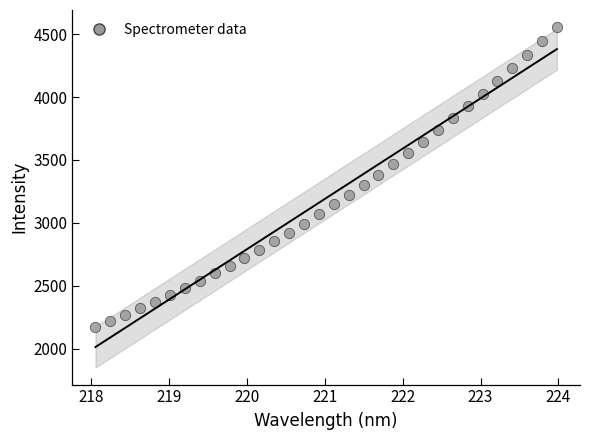

What is the range of X values (max minus min)?

5.9